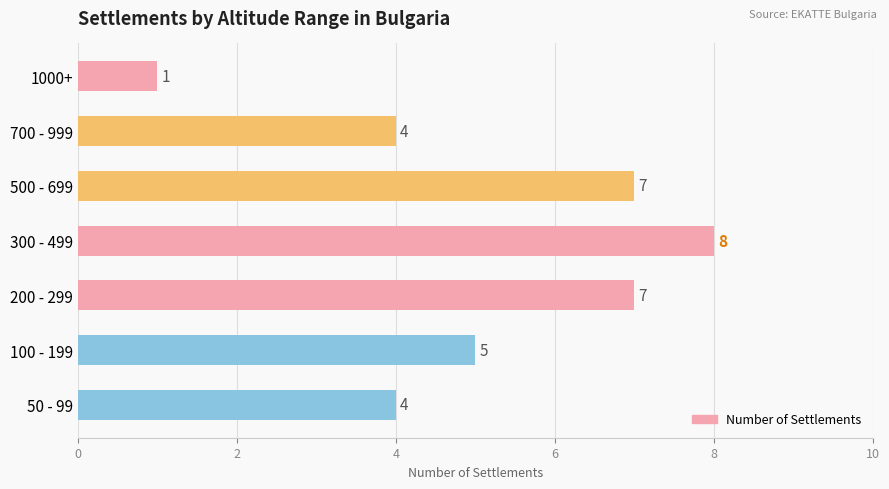

What is the ratio of the value at 300 - 499 to the value at 200 - 299?

1.1